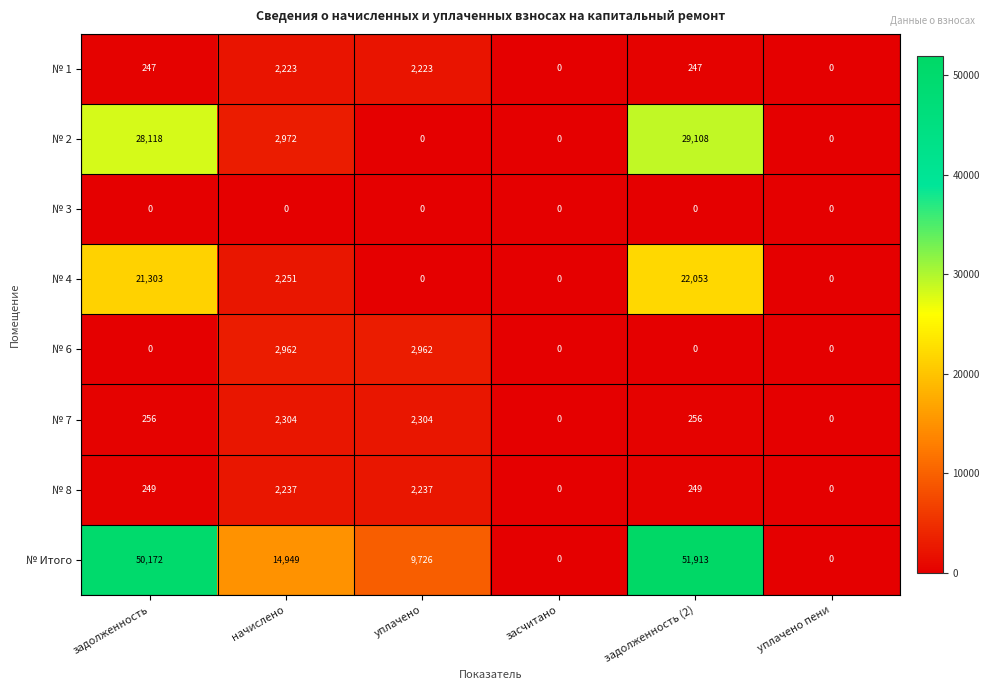

Rank the series by their maximum value, from highest to lowest.

№ Итого, № 2, № 4, № 6, № 7, № 8, № 1, № 3